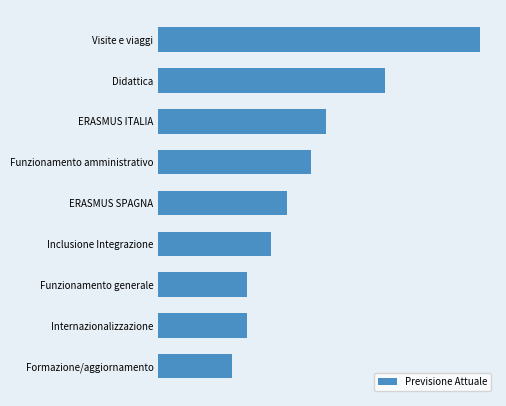

Are the bars grouped side by side (vs. stacked)?

No